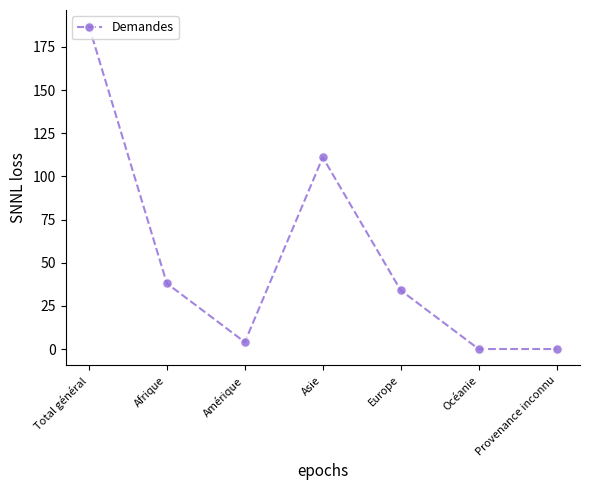

What is the difference between the maximum and minimum values?

187